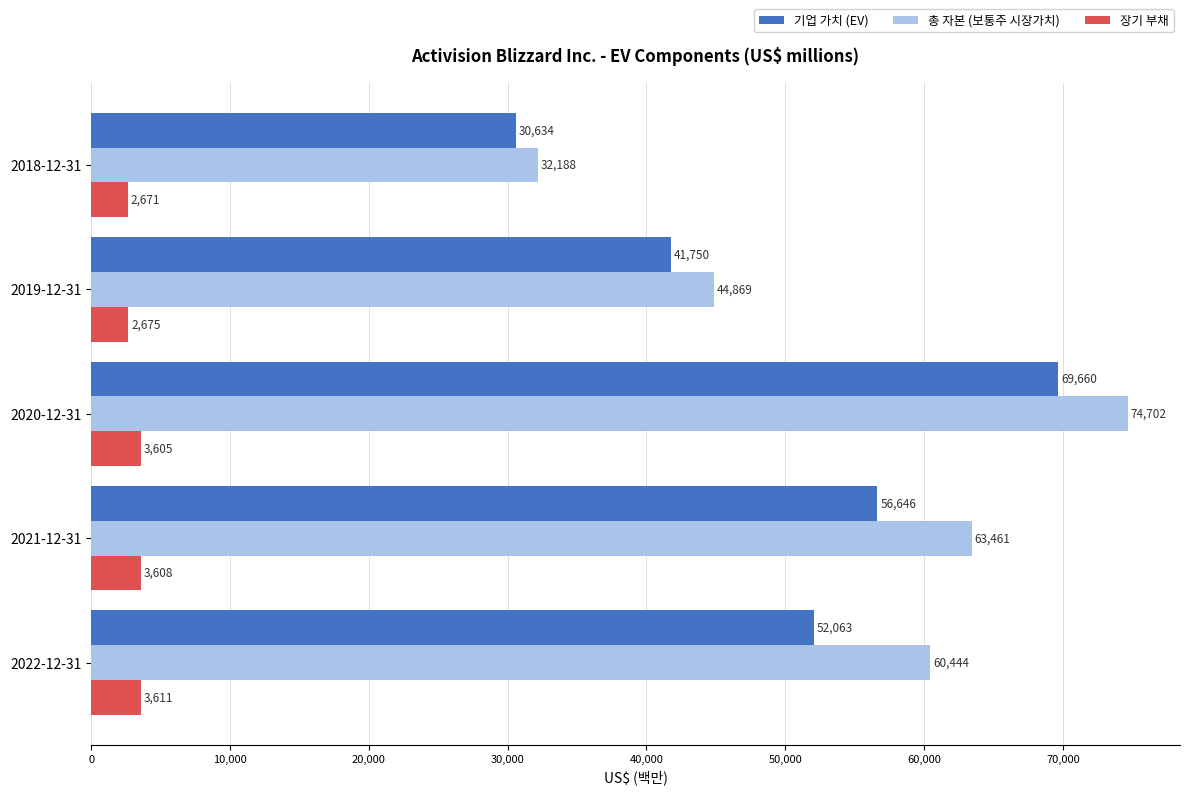

How many values in the 장기 부채 series are below 3605?

2